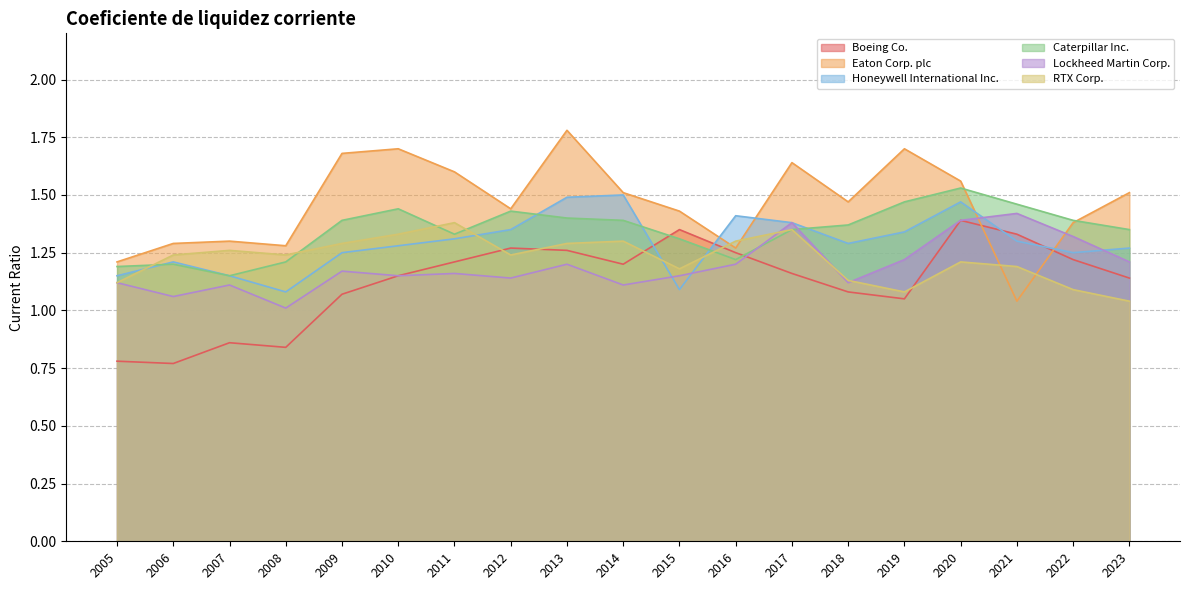

What is the difference between the maximum and minimum values in the Eaton Corp. plc series?

0.7